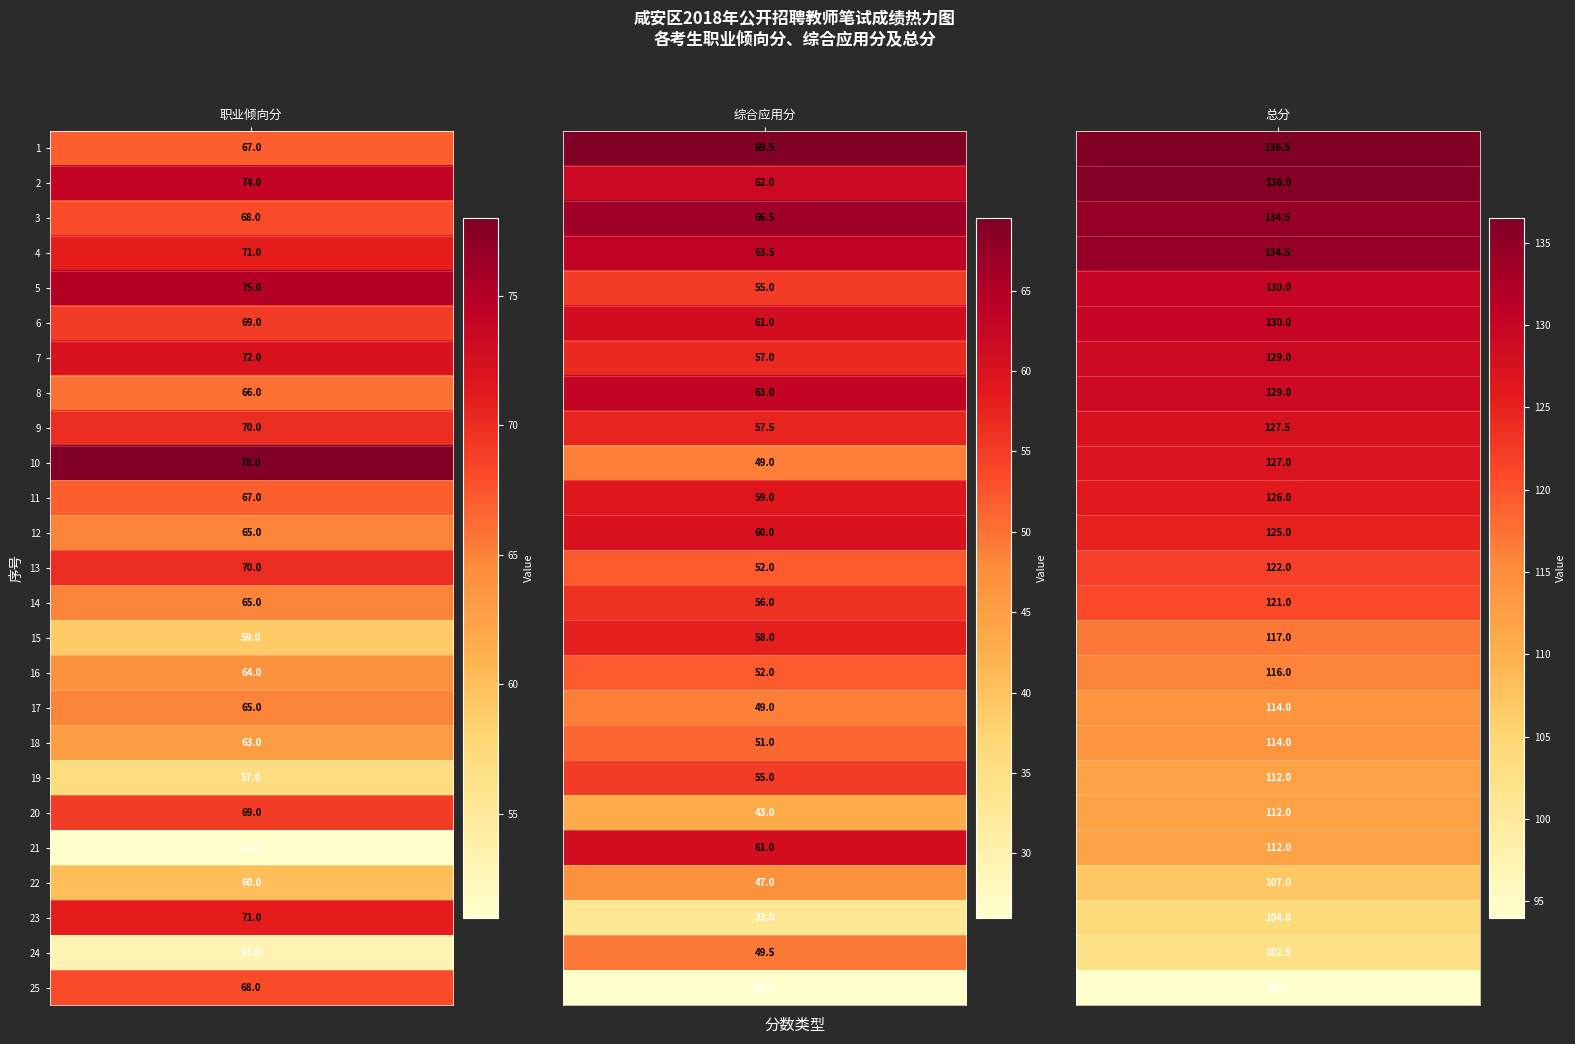

What is the difference between the maximum and minimum values in the 5 series?

75.0